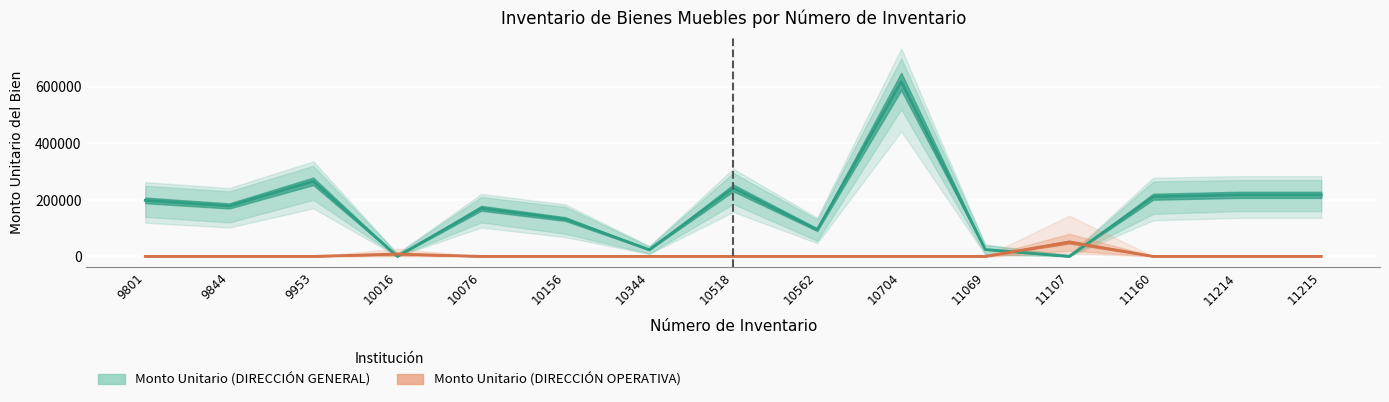

What is the sum of the Monto Unitario (DIRECCIÓN OPERATIVA) values at 10562 and 10016?

8181.8